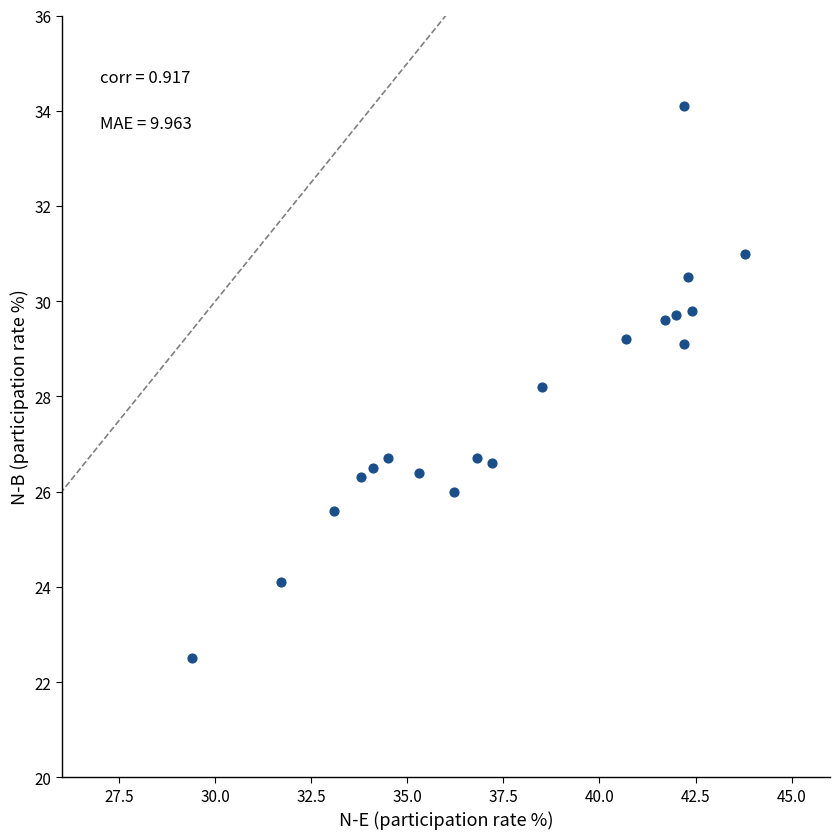

What is the range of Y values (max minus min)?

11.6